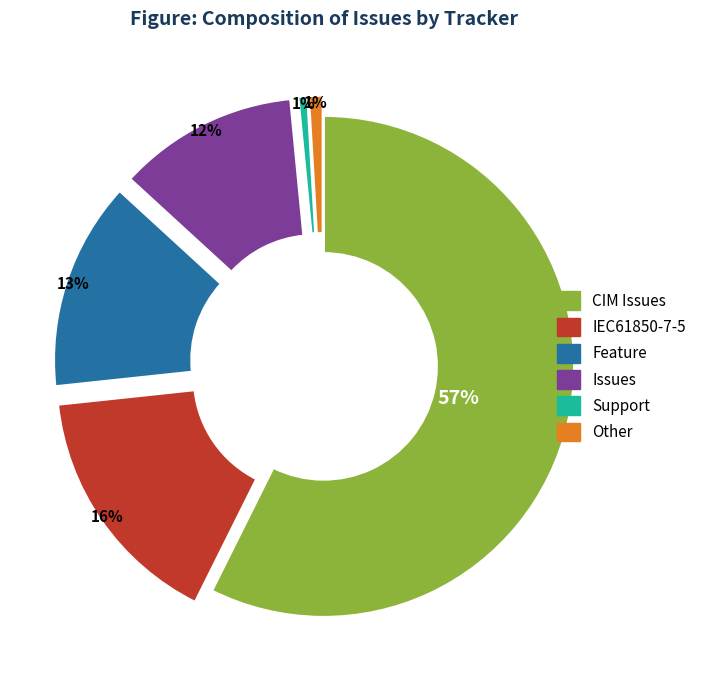

Which has a higher value, Support or CIM Issues?

CIM Issues